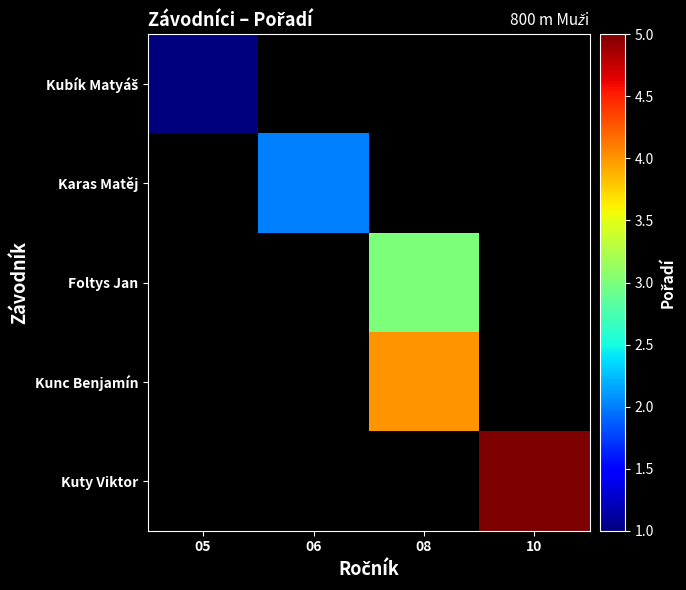

What is the smallest value displayed?

1.0